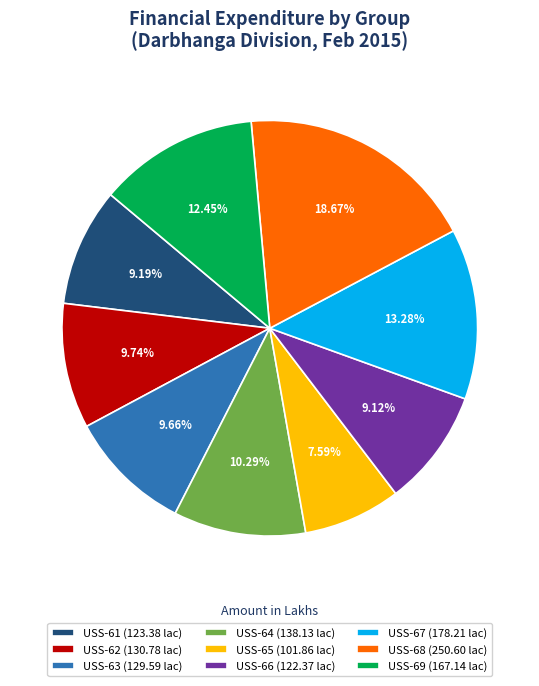

To the nearest percent, what is the average slice percentage?

11%